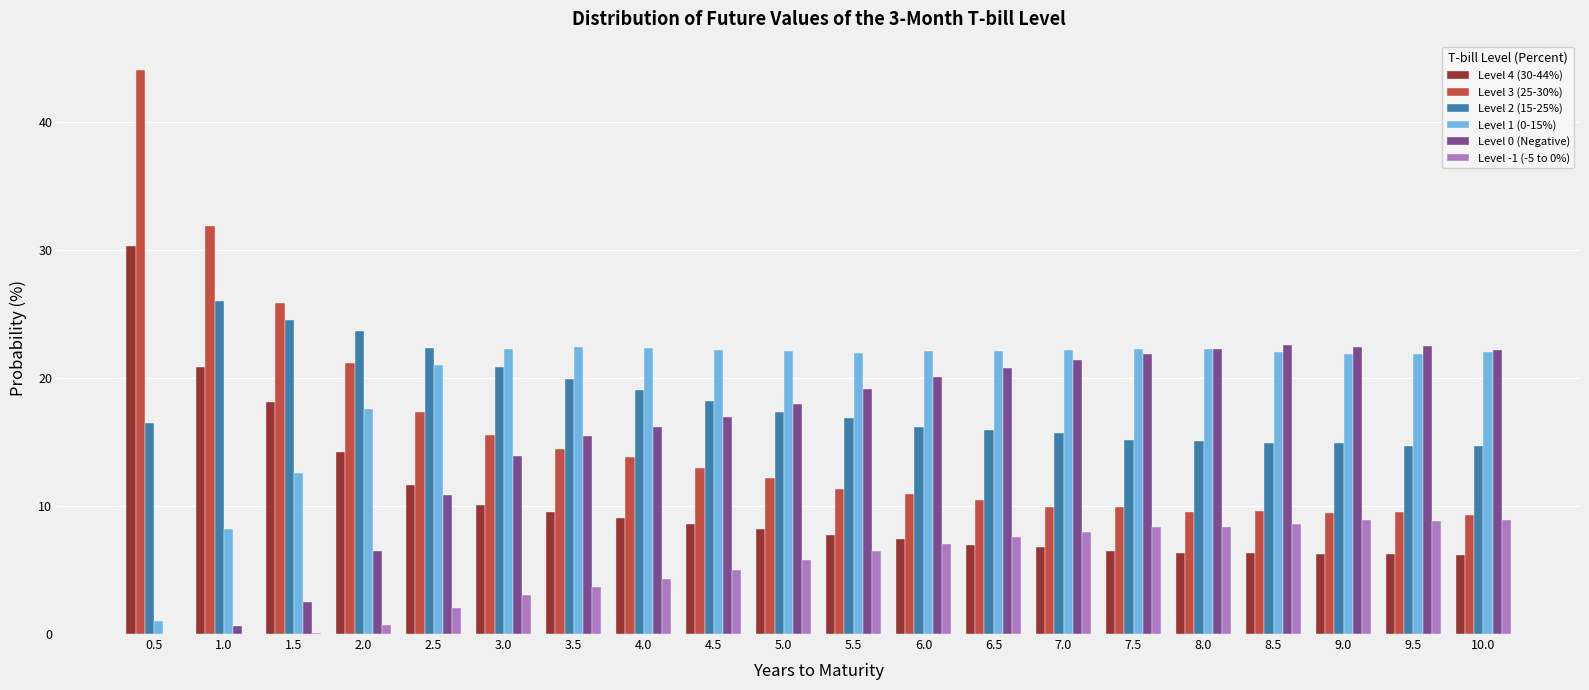

Count the number of categories in the chart.

20